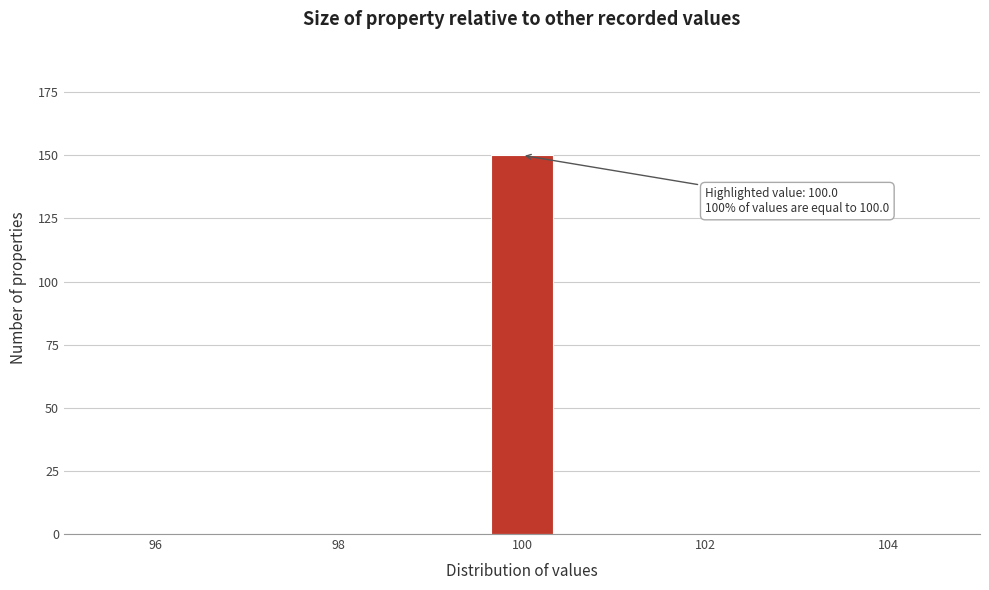

Around what value on the x-axis is the tallest bar? Give the approximate position of its centre, as read against the axis.

100.0